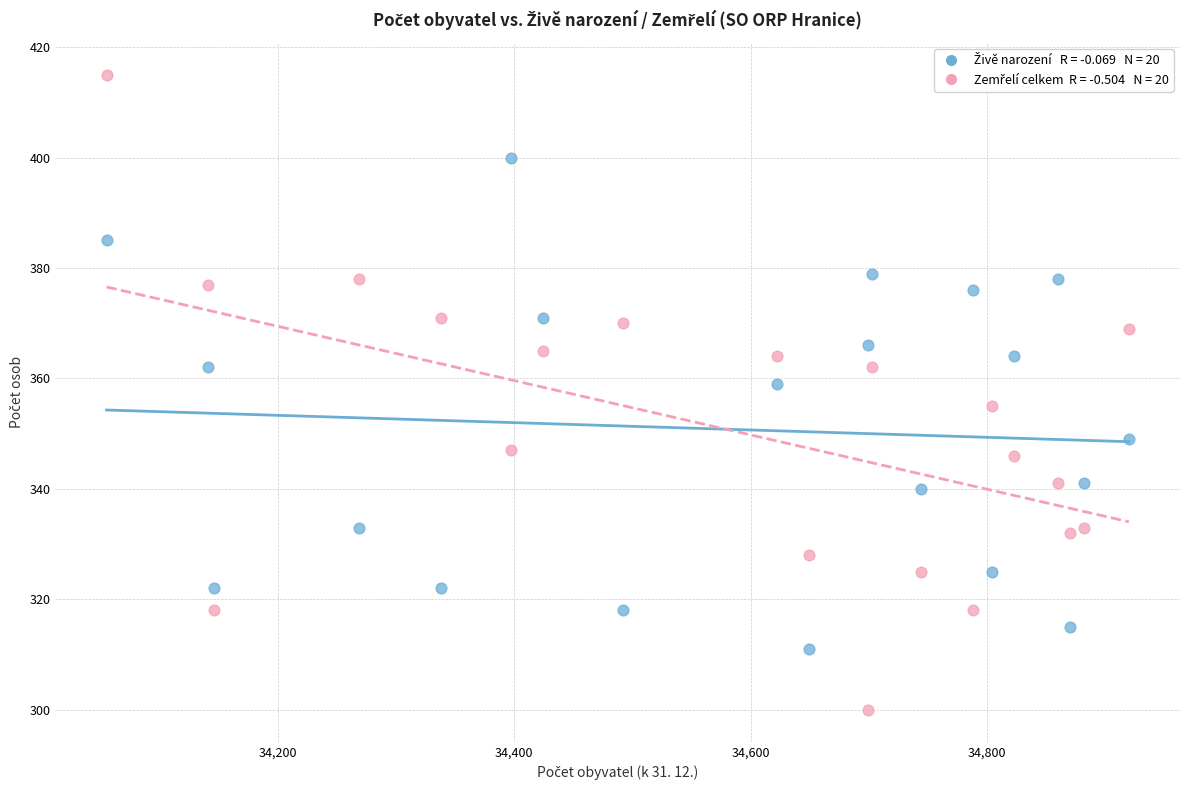

Across all data points, what is the range of X values (max minus min)?

865